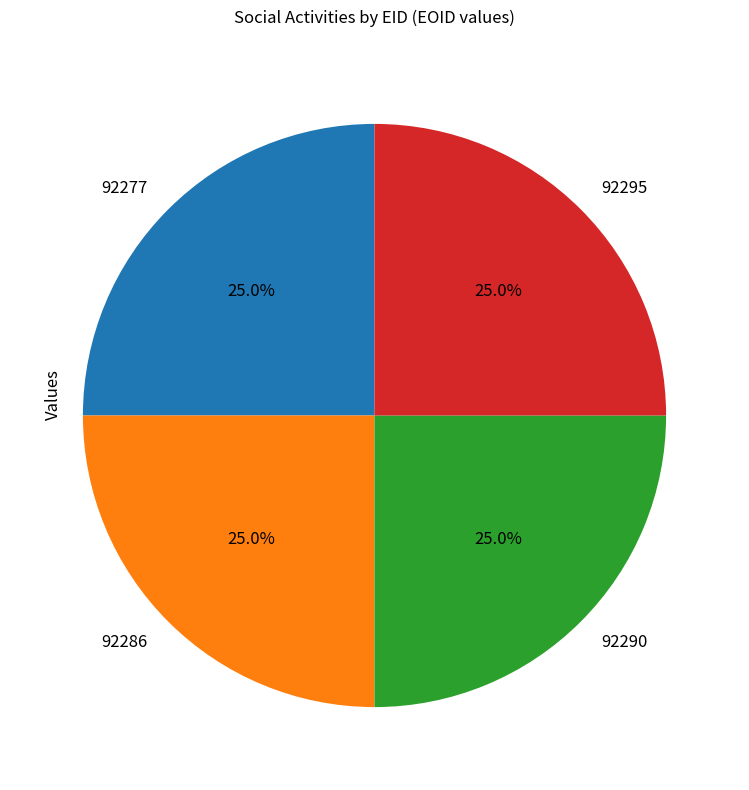

Does any single category account for the majority?

No